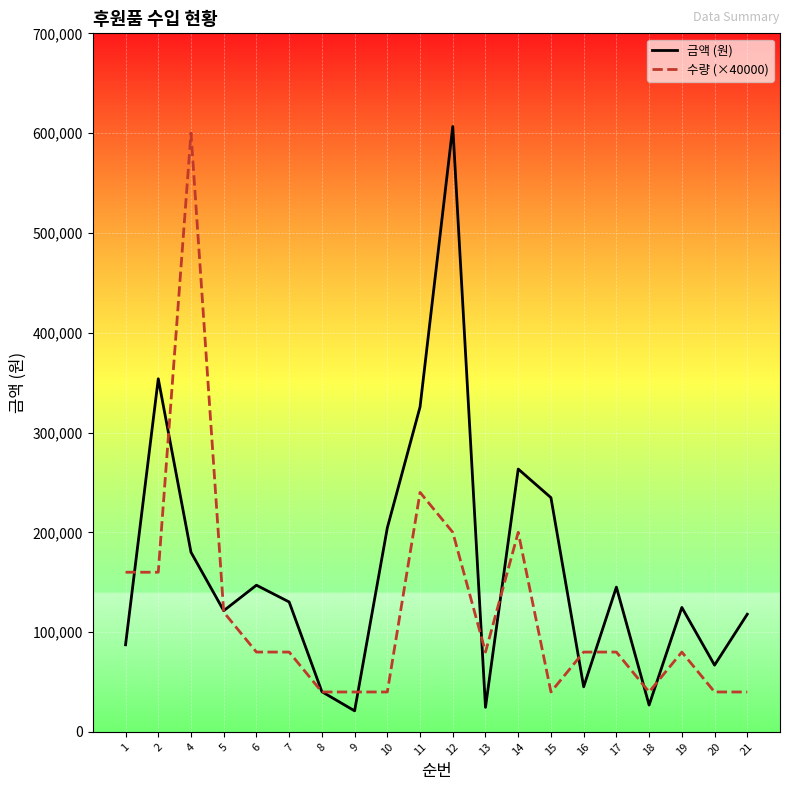

Where is 수량 (×40000) nearest to the value 320000?

11